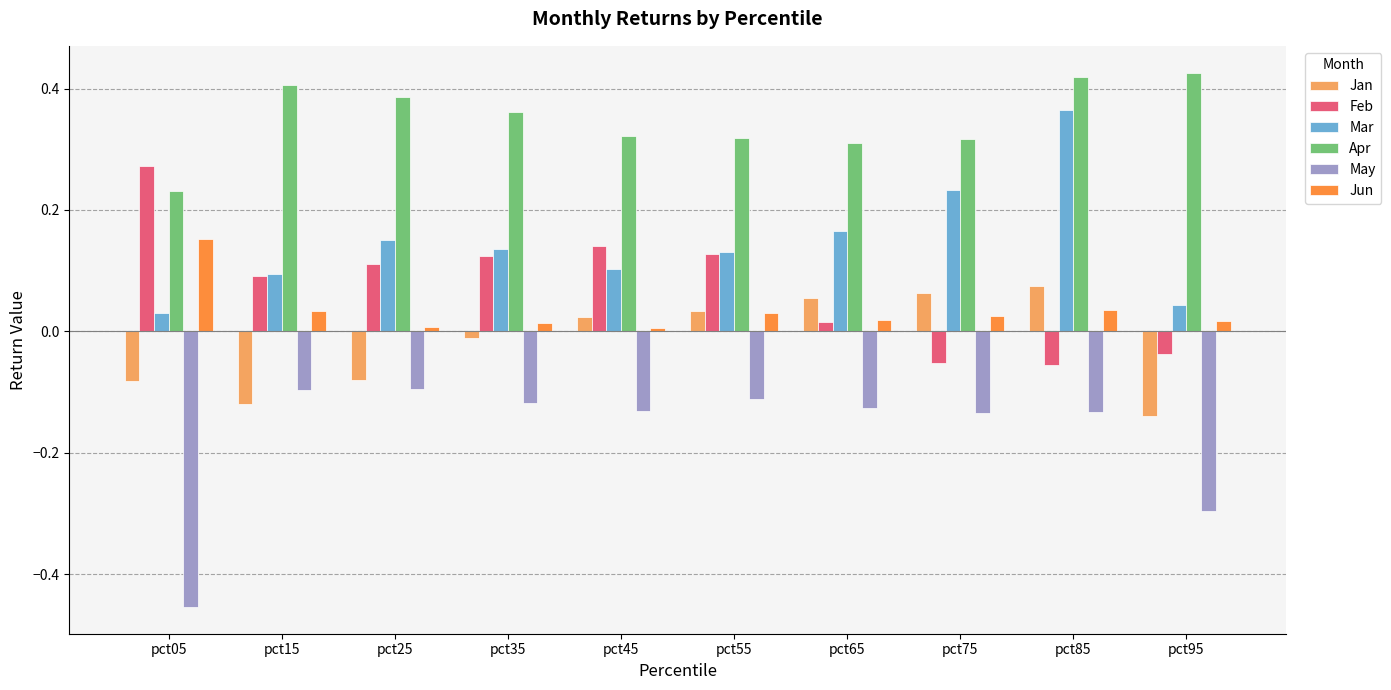

Which category has the highest value in the Jun series?

pct05